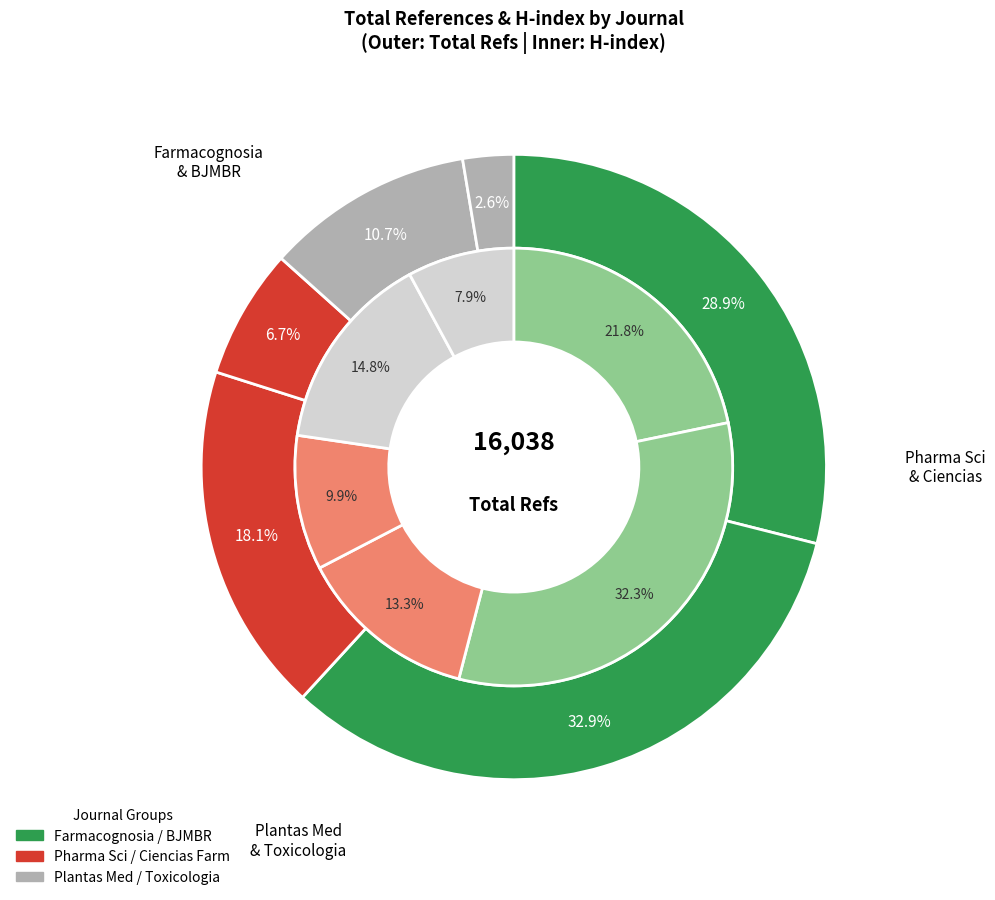

Rank the categories by value from lowest to highest.

Revista Brasileira de Toxicologia, Revista de Ciencias Farmaceuticas Basica e Aplicada, Revista Brasileira de Plantas Medicinais, Brazilian Journal of Pharmaceutical Sciences, Revista Brasileira de Farmacognosia, Brazilian Journal of Medical and Biological Research